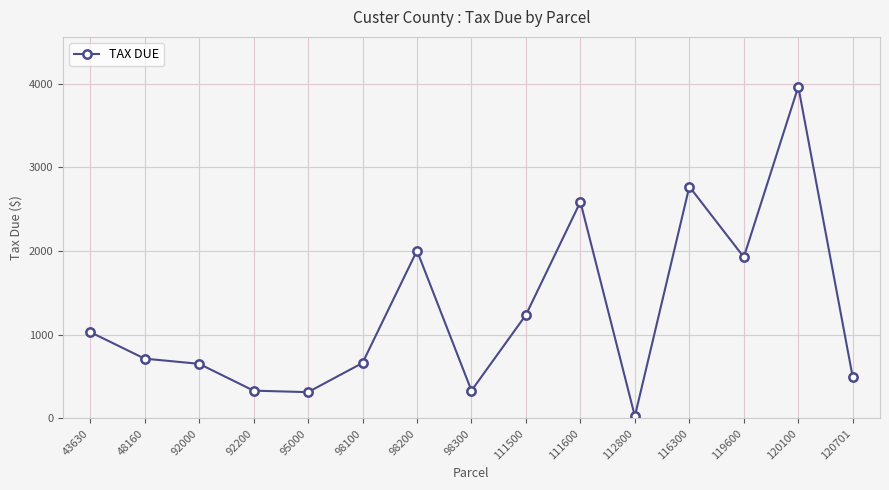

What is the smallest value displayed?

26.4